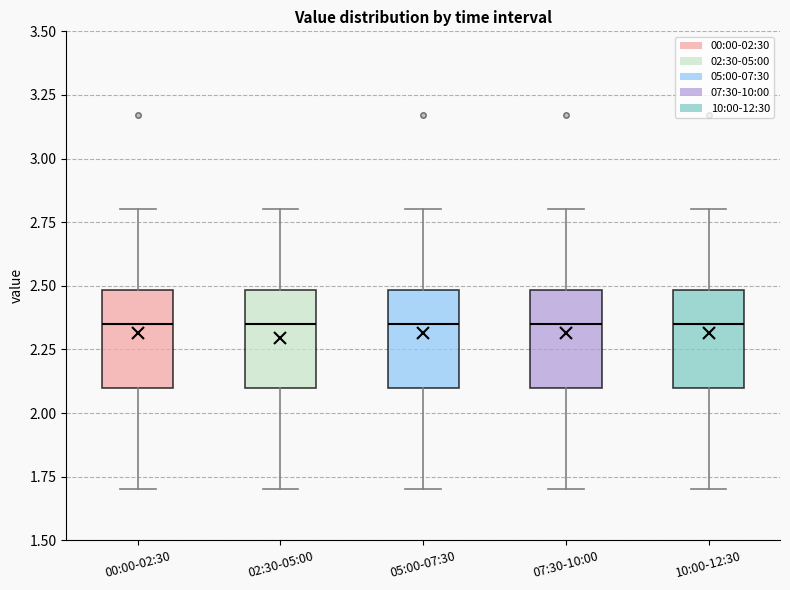

Reading left to right, transcribe this box plot: for each box, give where its median line is, the range the box spans, and where its two whiskers end, as read against the y-axis. The values are not printed on the chart, so give them approximately, as read against the axis.

00:00-02:30: median 2.35, box 2.10 to 2.50, whiskers 1.70 to 2.80
02:30-05:00: median 2.35, box 2.10 to 2.50, whiskers 1.70 to 2.80
05:00-07:30: median 2.35, box 2.10 to 2.50, whiskers 1.70 to 2.80
07:30-10:00: median 2.35, box 2.10 to 2.50, whiskers 1.70 to 2.80
10:00-12:30: median 2.35, box 2.10 to 2.50, whiskers 1.70 to 2.80